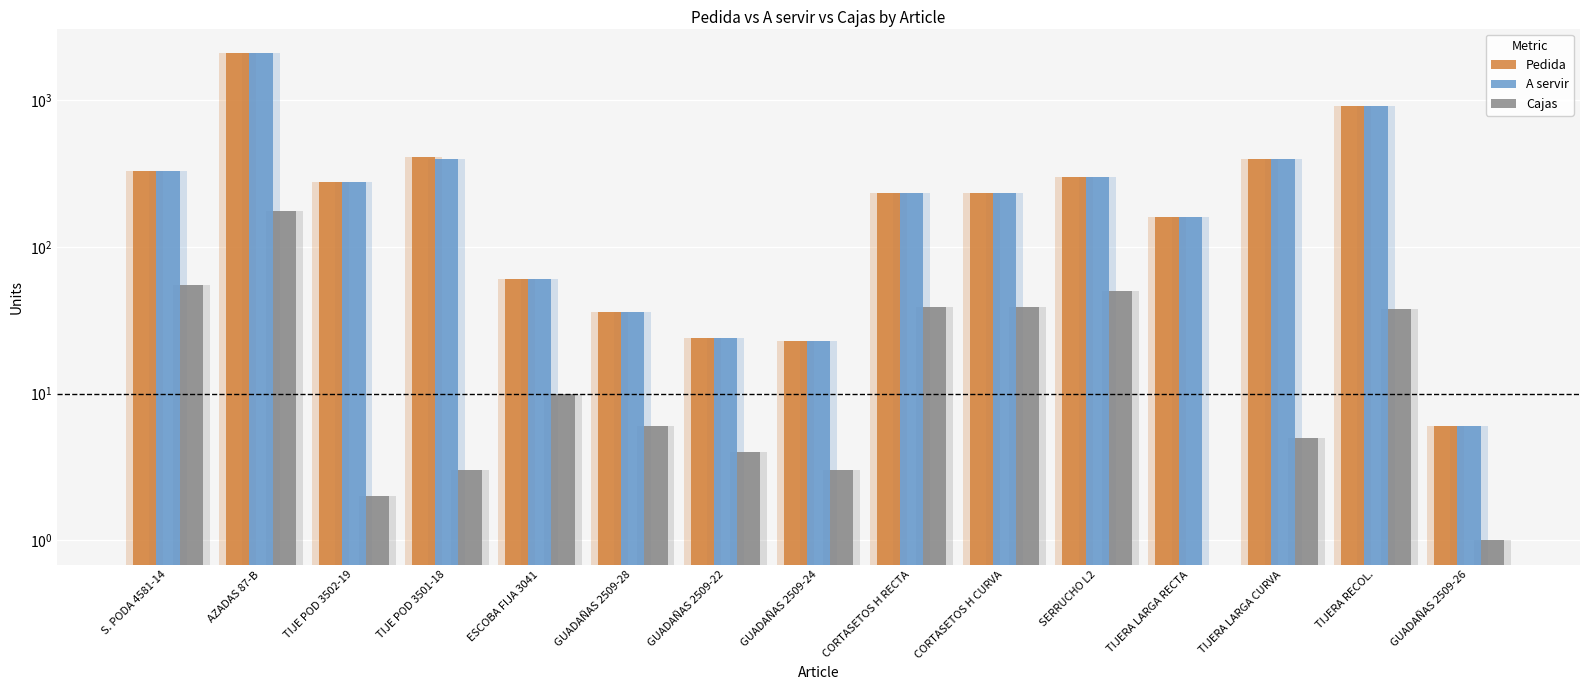

Reading right to left, extract all data points from this chart.

Pedida: 6	912	400	160	300	234	234	23	24	36	60	408	276	2100	330
A servir: 6	912	400	160	300	234	234	23	24	36	60	400	276	2100	330
Cajas: 1	38	5	0	50	39	39	3	4	6	10	3	2	175	55